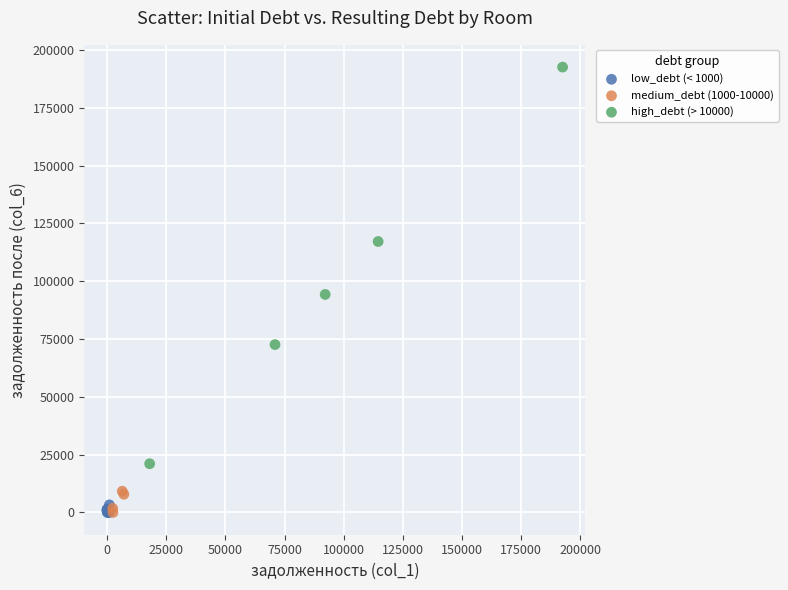

Which series has the largest Y range (max minus min)?

high_debt (> 10000)